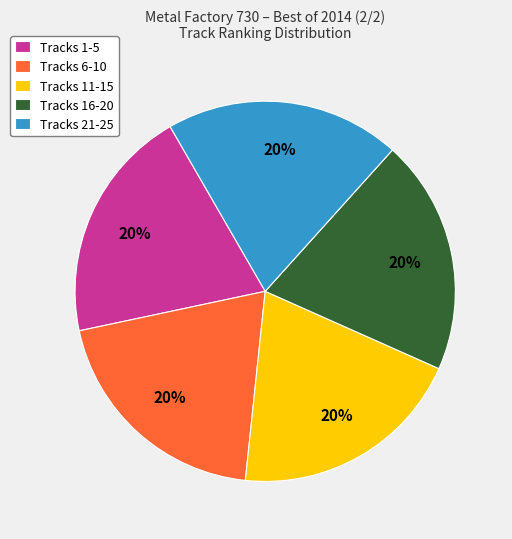

To the nearest percent, what is the average slice percentage?

20%